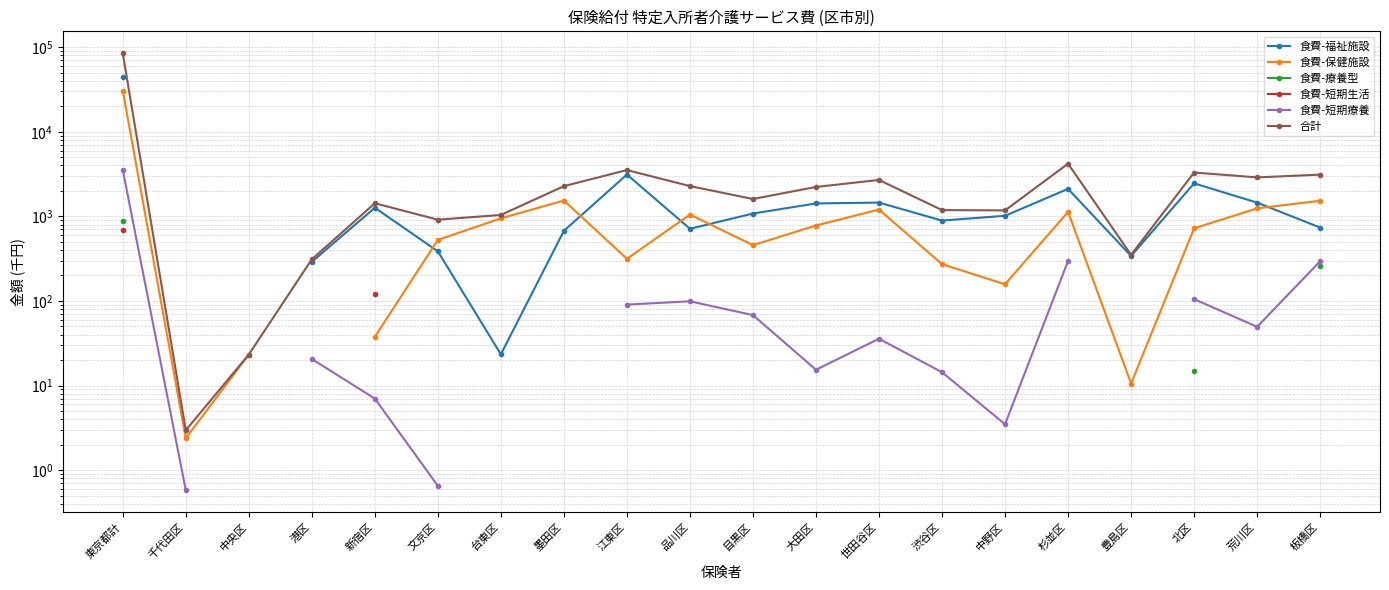

What is the label of the 8th point from the left?

墨田区